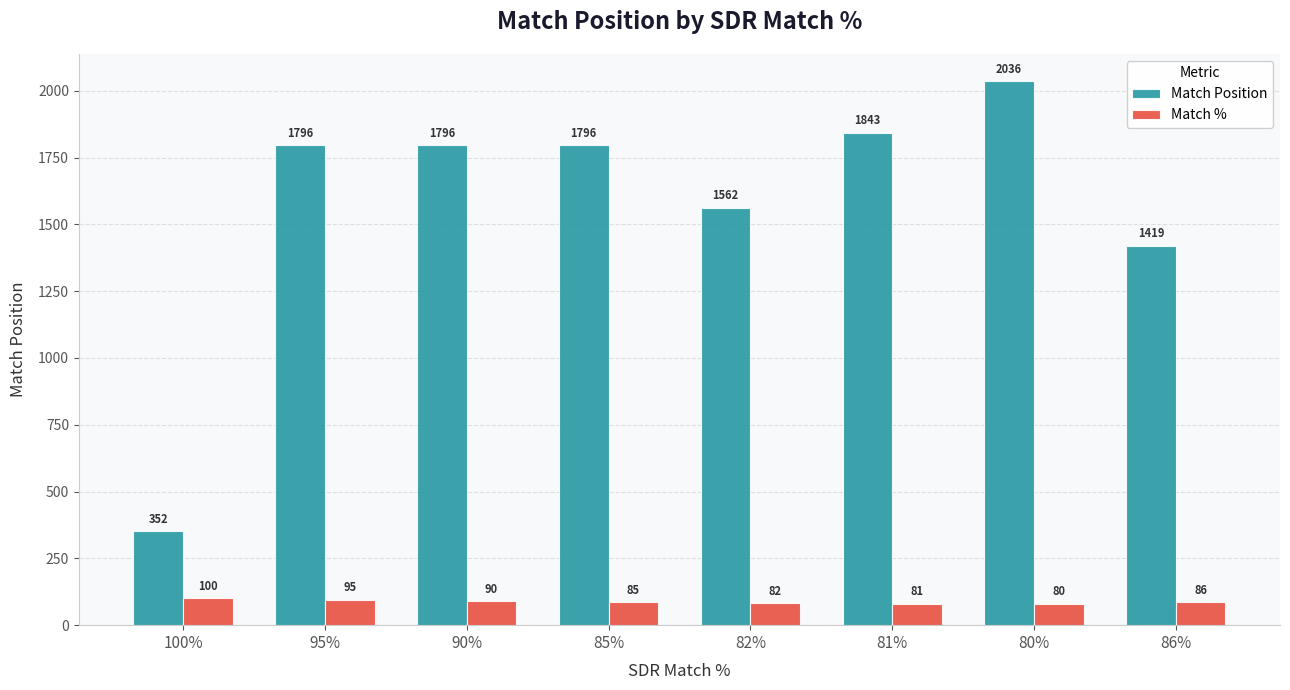

Reading right to left, extract all data points from this chart.

Match Position: 86%=1419	80%=2036	81%=1843	82%=1562	85%=1796	90%=1796	95%=1796	100%=352
Match %: 86%=86	80%=80	81%=81	82%=82	85%=85	90%=90	95%=95	100%=100